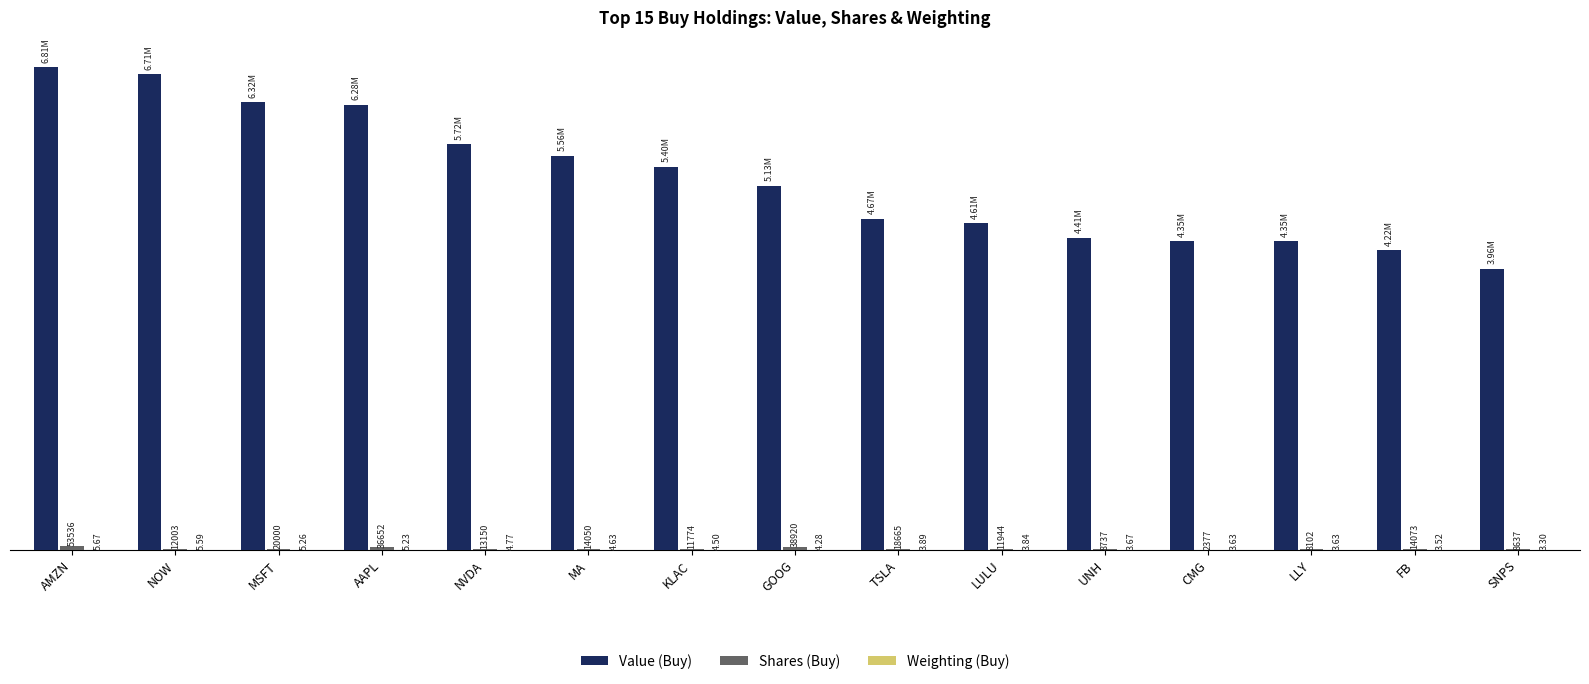

Reading right to left, transcribe all the data shown in this chart.

Value (Buy): 3964124.0	4224855.0	4351827.0	4354260.0	4405108.0	4605726.0	4670356.0	5131602.0	5400263.0	5562536.0	5720119.0	6275189.0	6315000.0	6709197.0	6805496.0
Shares (Buy): 8637.0	14073.0	8102.0	2377.0	8737.0	11944.0	18665.0	38920.0	11774.0	14050.0	13150.0	36652.0	20000.0	12003.0	53536.0
Weighting (Buy): 3.3	3.5	3.6	3.6	3.7	3.8	3.9	4.3	4.5	4.6	4.8	5.2	5.3	5.6	5.7